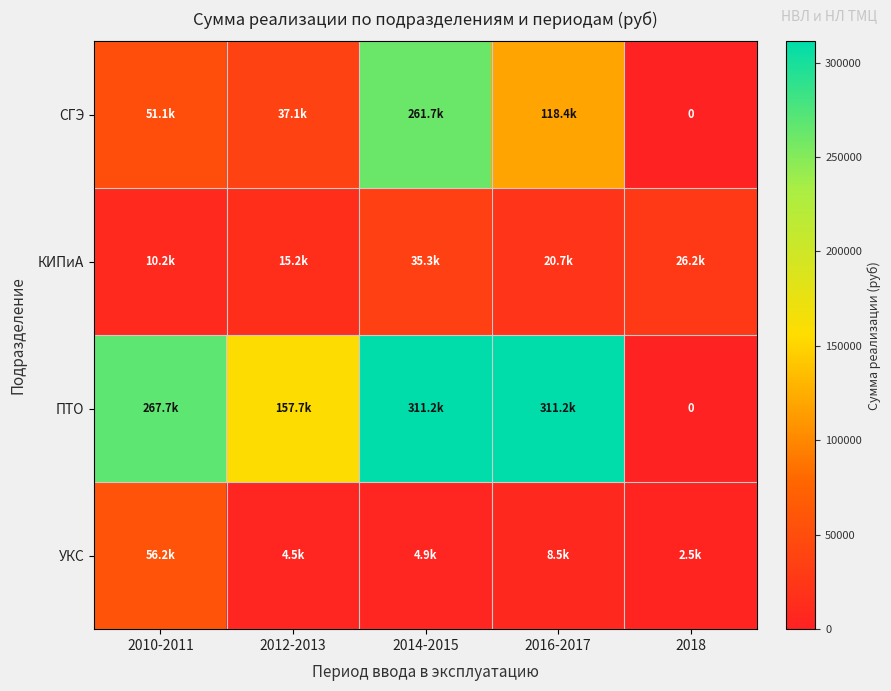

What is the average value of the СГЭ series?

93663.3